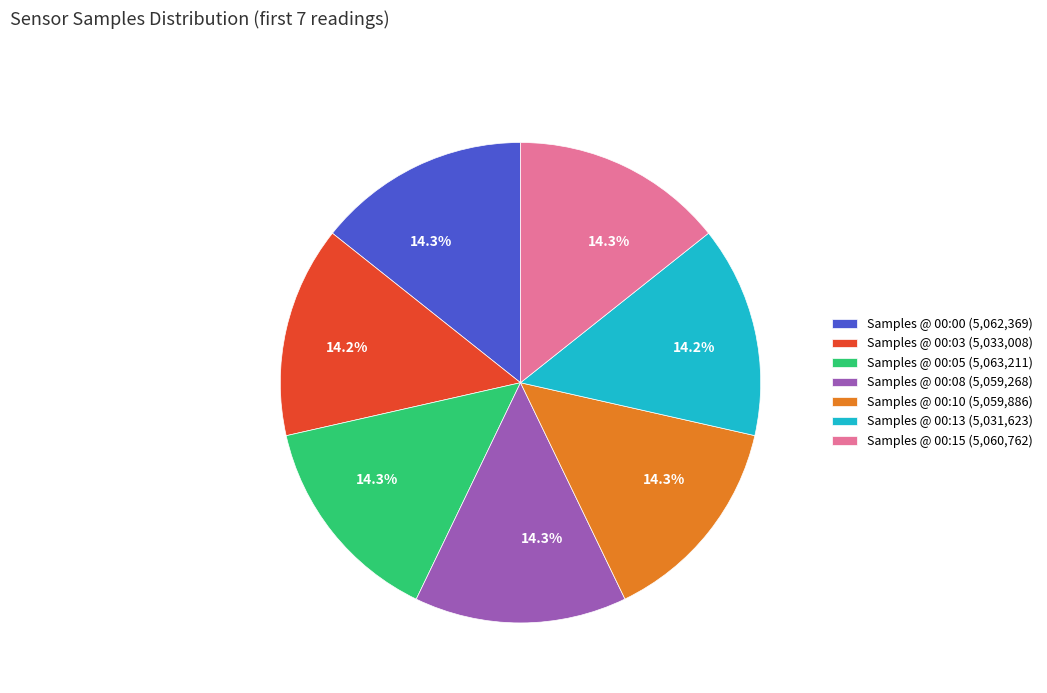

Approximately how many times larger is the value at Samples @ 00:03 (5,033,008) compared to Samples @ 00:05 (5,063,211)?

1.0